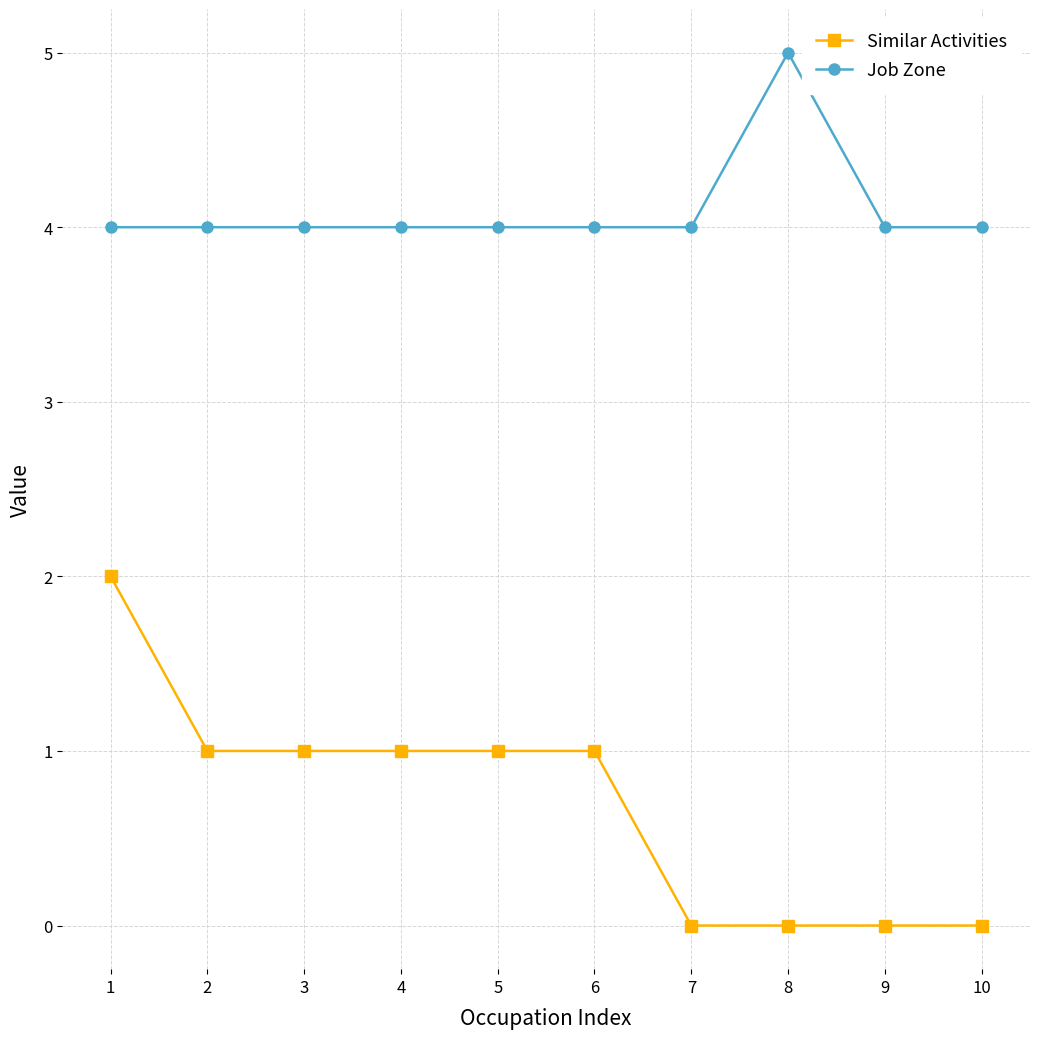

Between 2 and 10, which series saw the biggest shift?

Similar Activities